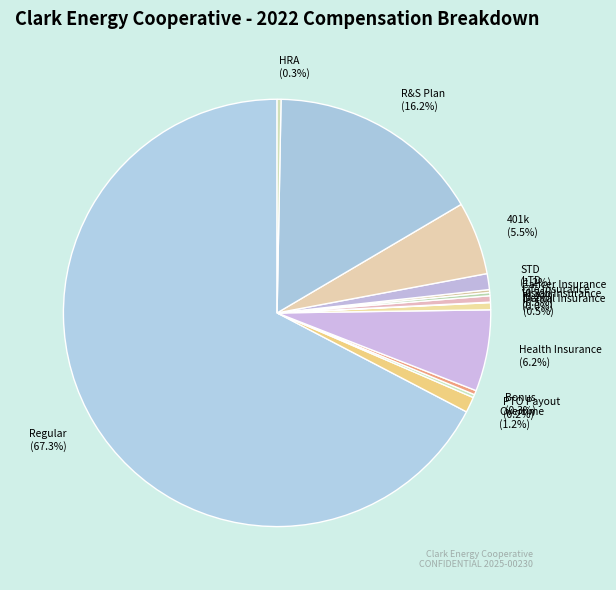

Which slice is the largest?

Regular